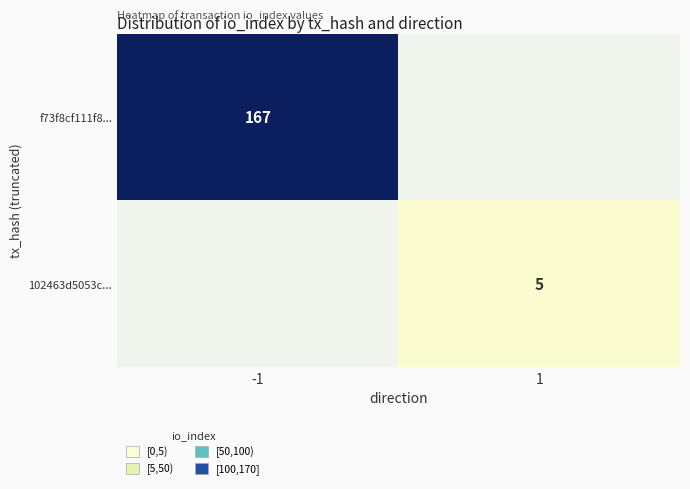

True or false: f73f8cf111f8... has a value of 278 at -1.

False